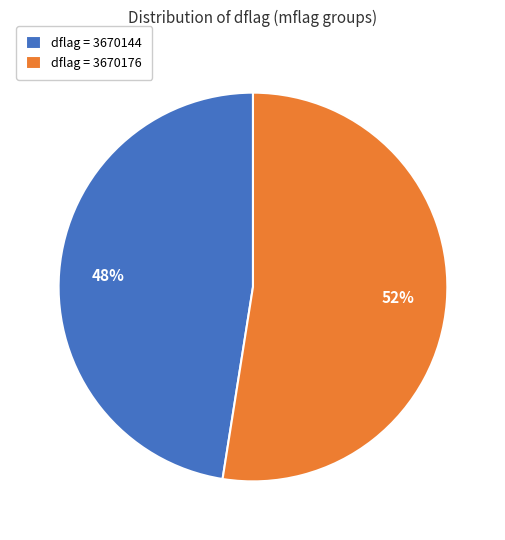

What is the smallest slice in the pie chart?

dflag = 3670144